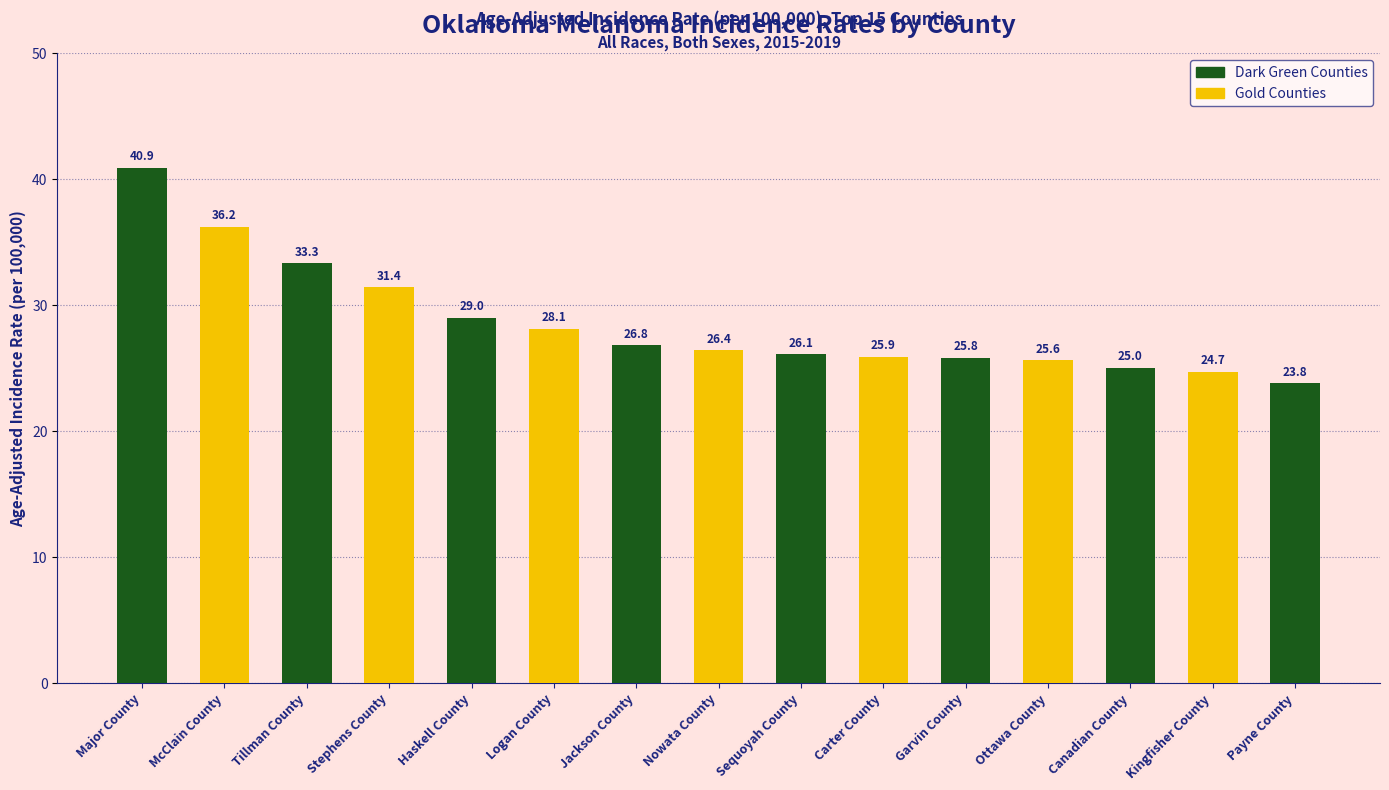

The chart shows a value of 35.9 at Jackson County. True or false?

False